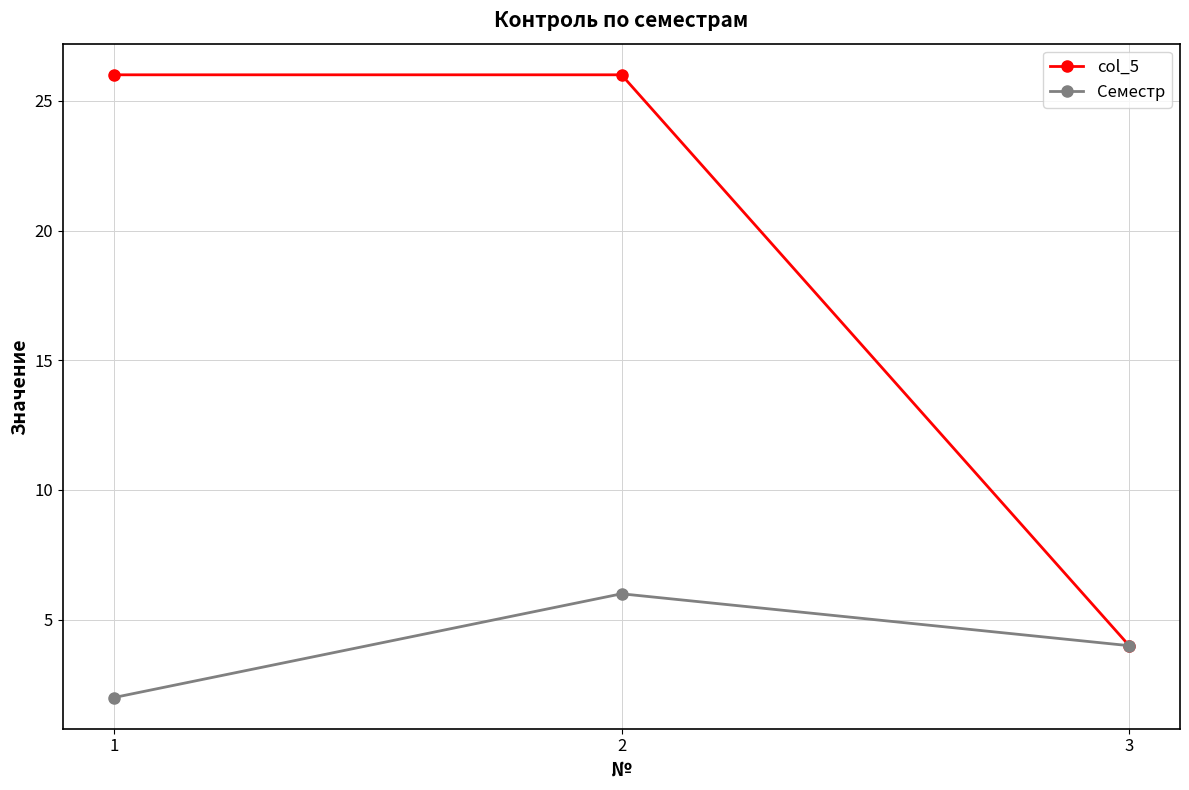

What is the total value across all series at 3?

8